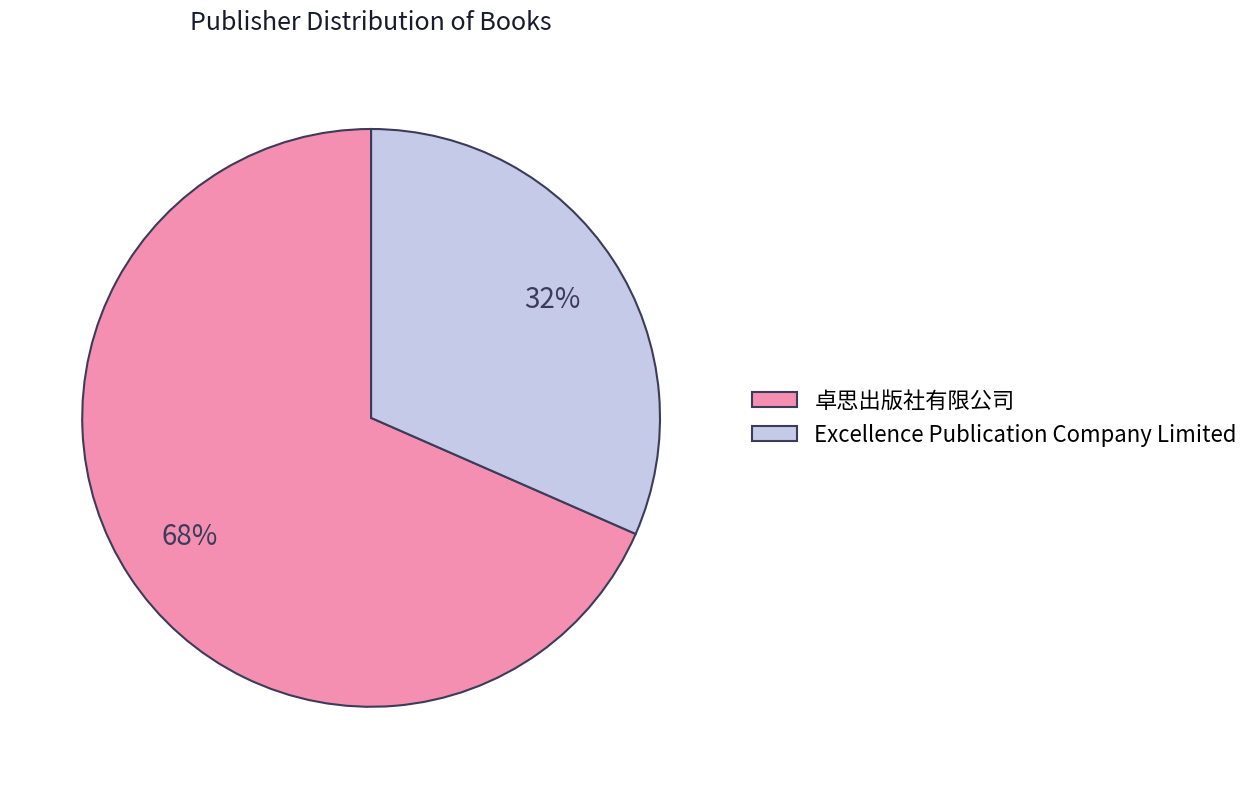

Is it true that 卓思出版社有限公司 is 68% of the pie?

True